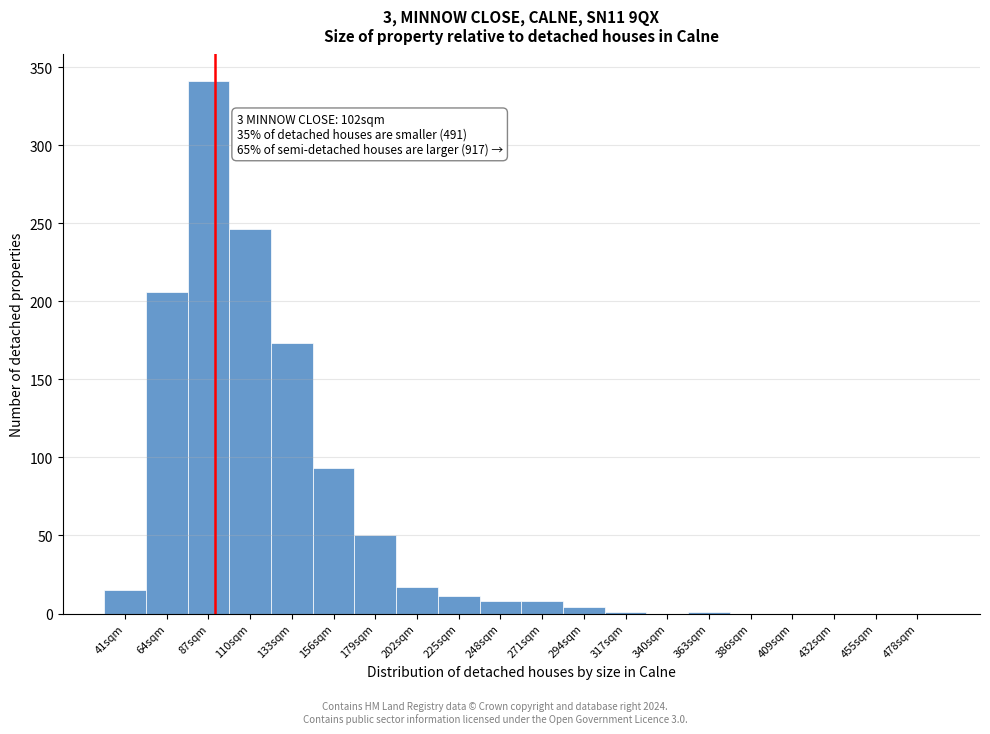

What is the sum of the values at 179sqm and 41sqm?

65